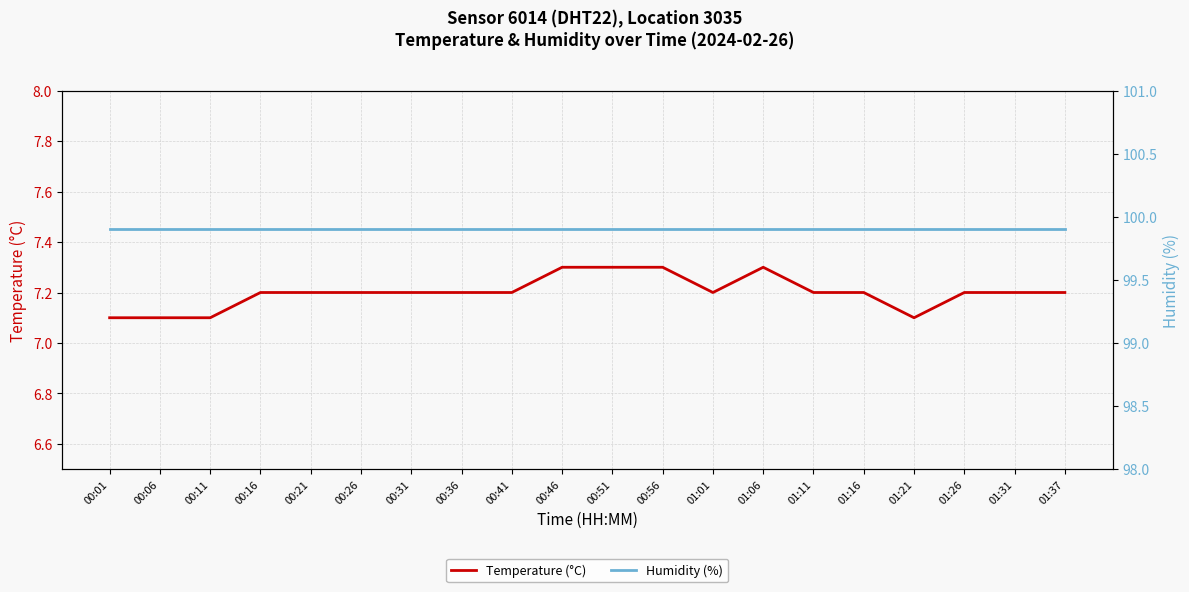

How many categories are shown in the chart?

20